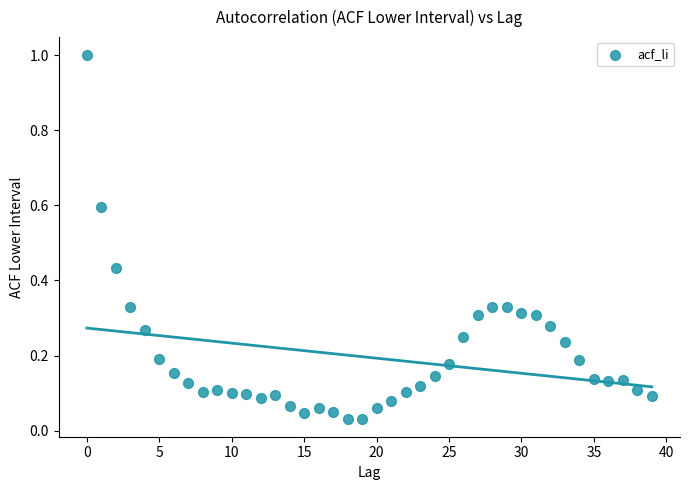

What is the range of Y values (max minus min)?

1.0